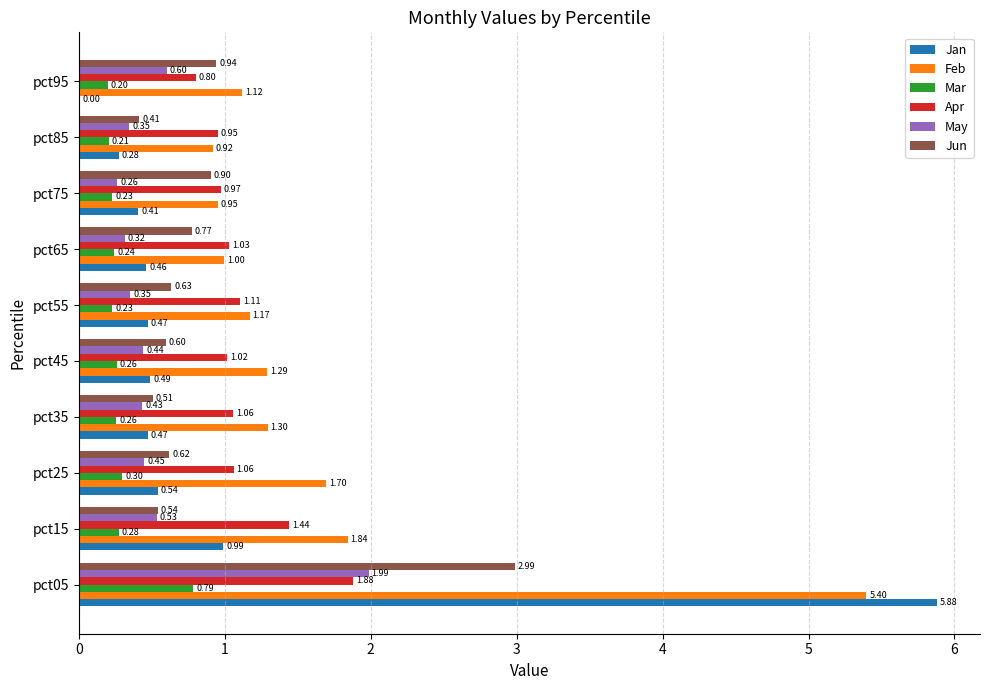

Is the value of Jan at pct65 greater than the value of Apr at pct05?

No